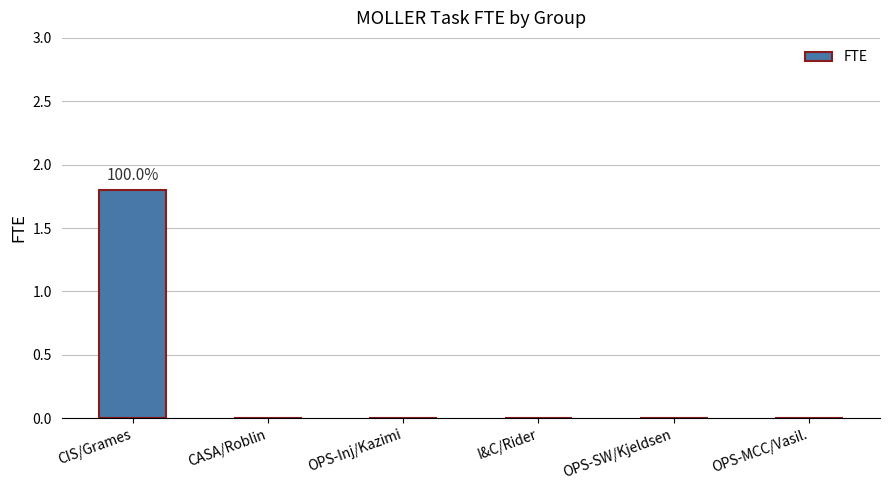

The value at CIS/Grames is 2.4. True or false?

False